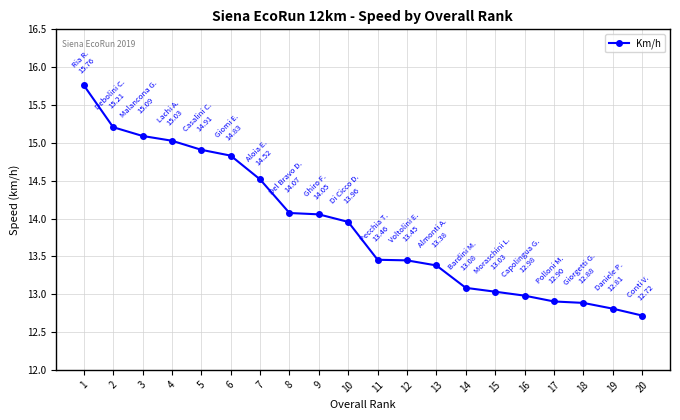

What is the approximate value at 6?

14.8